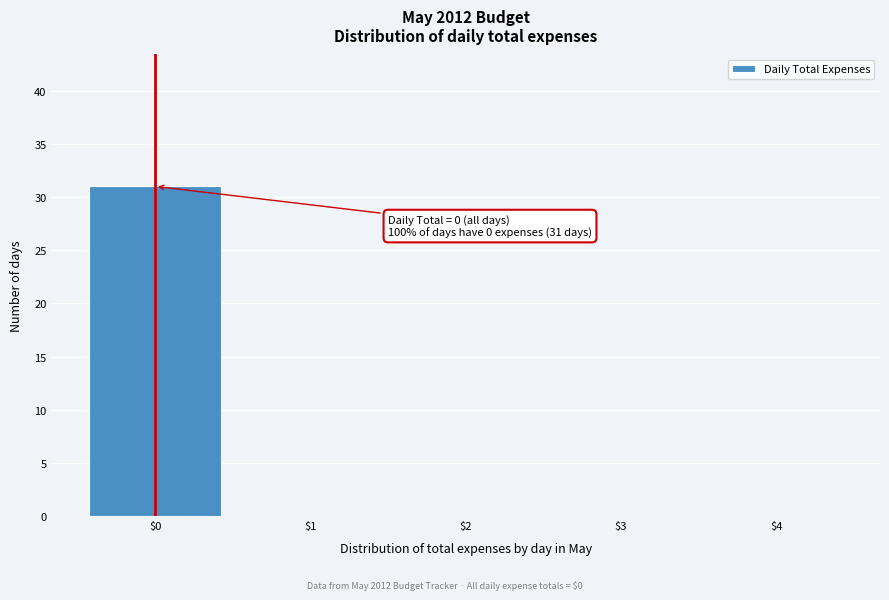

Which range on the x-axis has the tallest bar?

-0.5 to 0.5